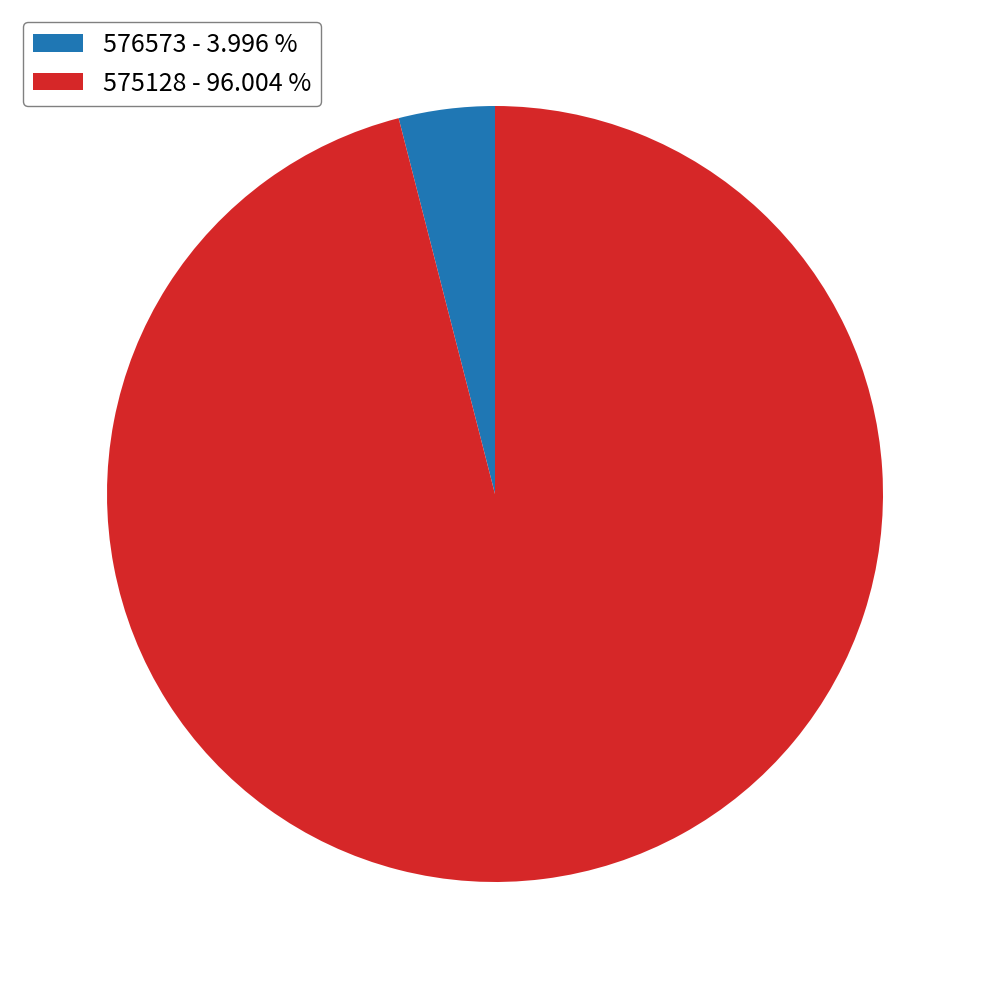

How many segments does this pie chart have?

2